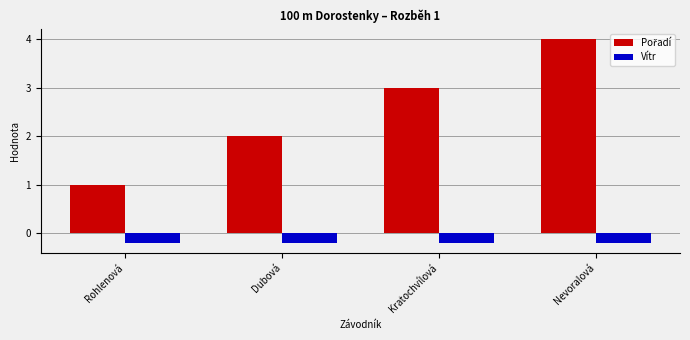

Count the number of data series in this chart.

2